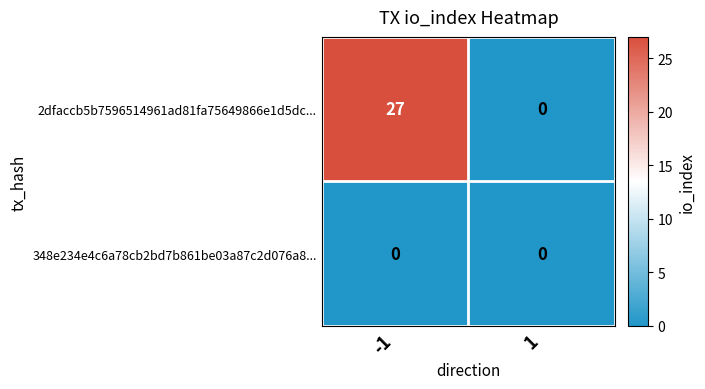

How many categories are shown in the chart?

2